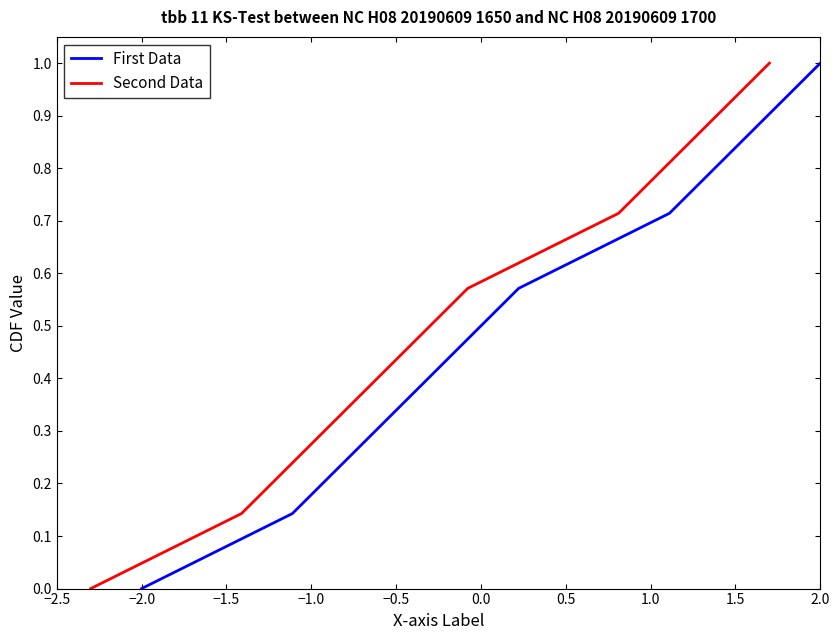

Does the chart have visible grid lines?

No